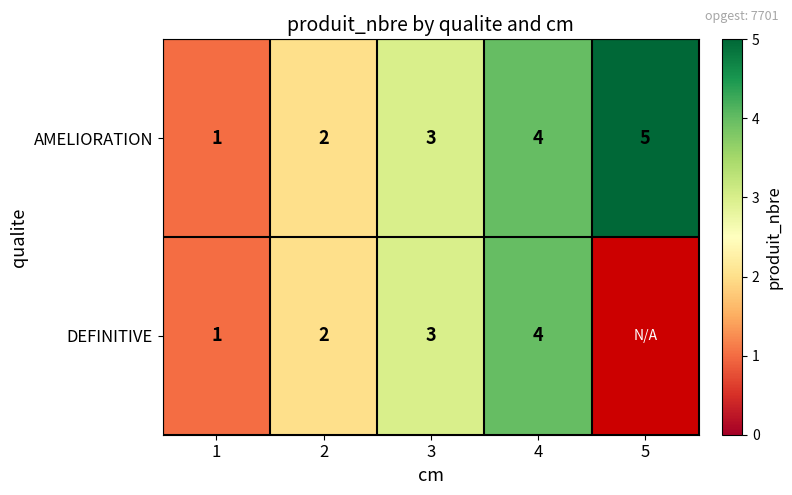

What is the total value across all series at 4?

8